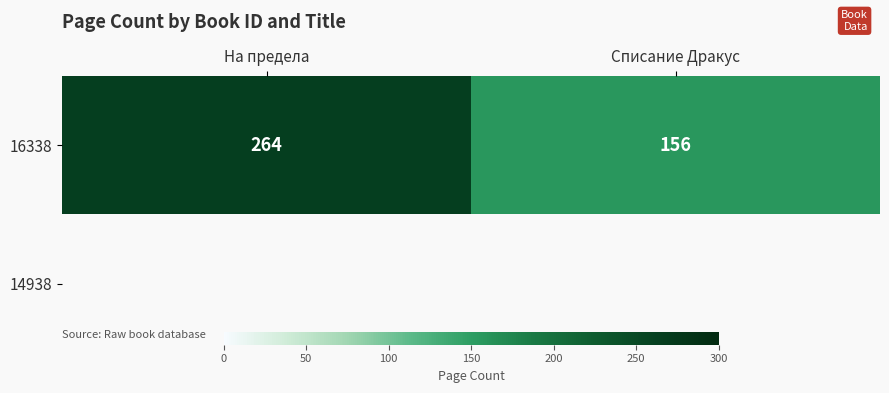

What is the maximum value shown in the chart?

264